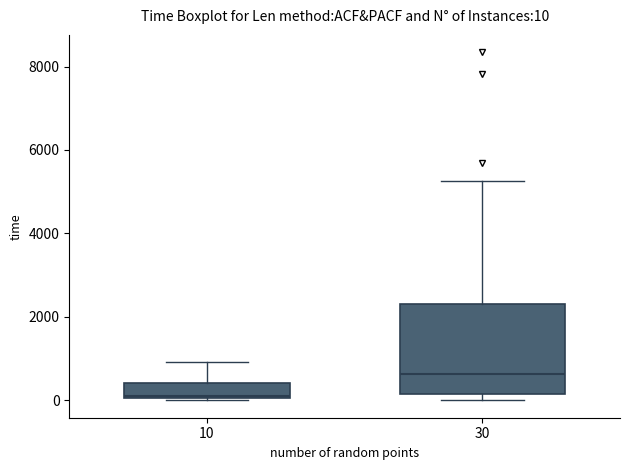

Which box has the lowest median line?

10